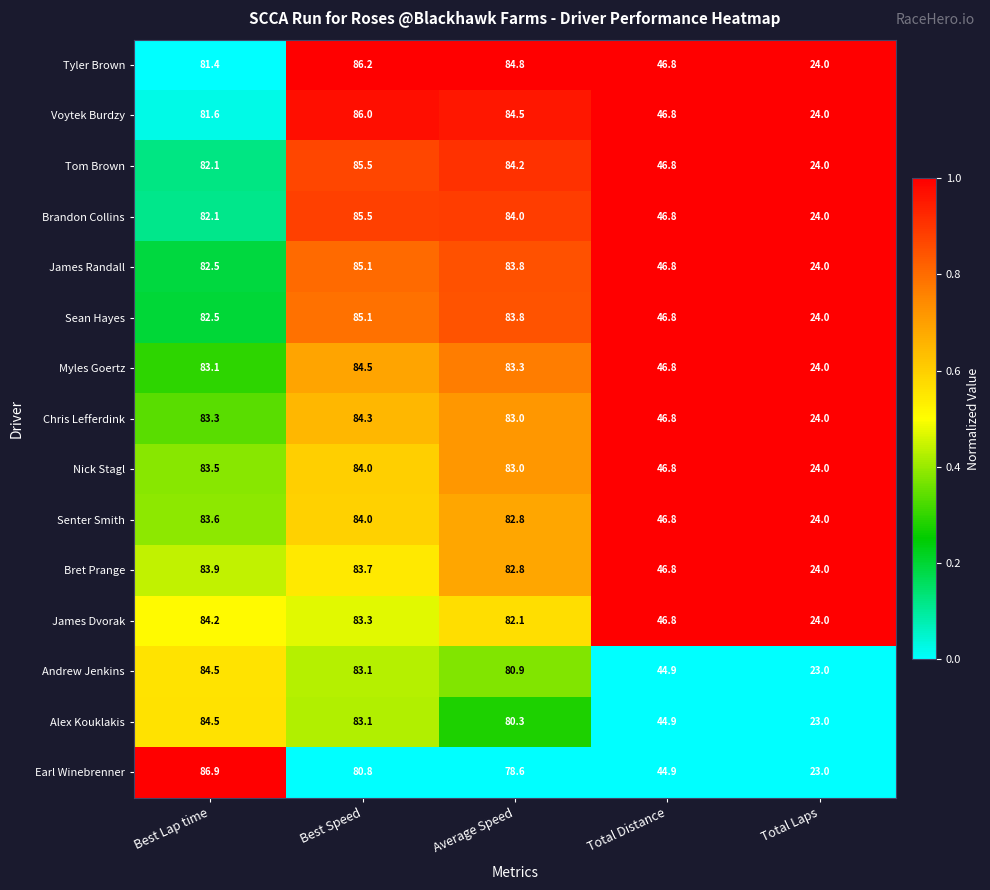

List the labels in order of Nick Stagl value, smallest first.

Total Laps, Total Distance, Average Speed, Best Lap time, Best Speed